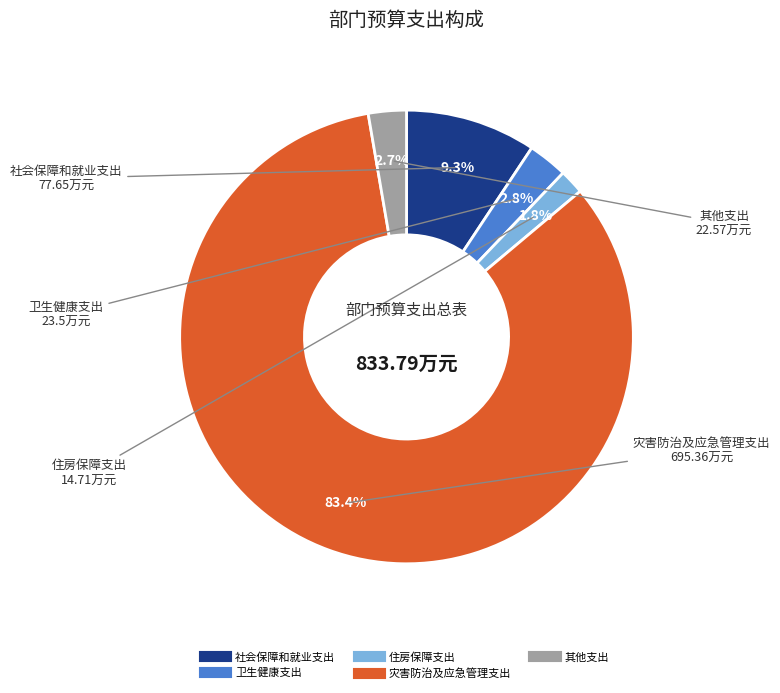

Count the number of slices in the pie.

5